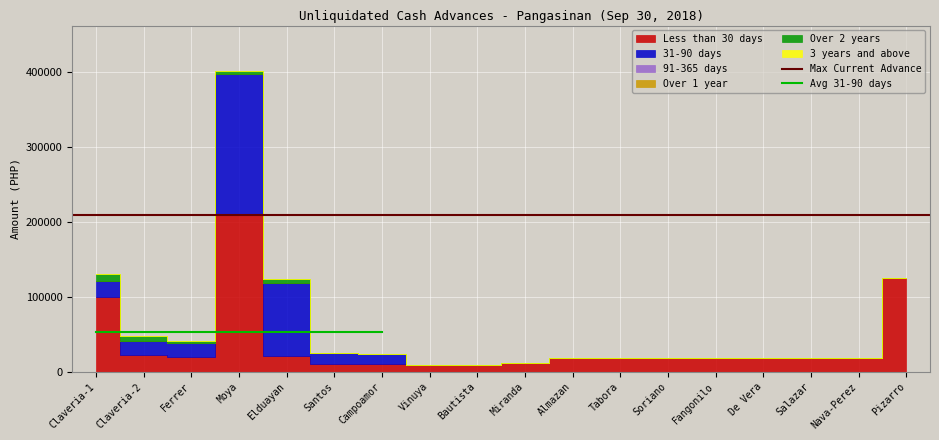

At which category is the sum across all series the highest?

Moya